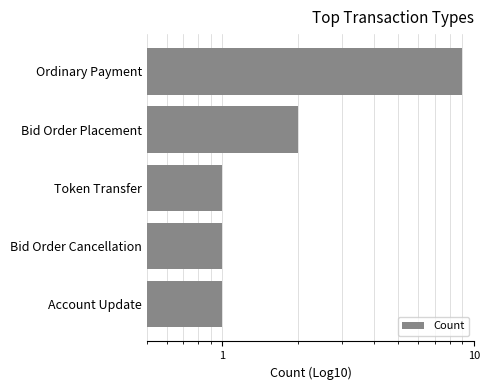

Between Token Transfer and Bid Order Cancellation, which is larger?

Token Transfer